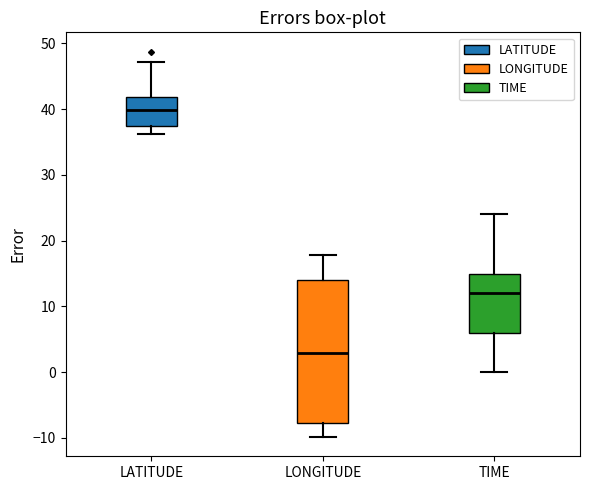

Reading left to right, transcribe this box plot: for each box, give where its median line is, the range the box spans, and where its two whiskers end, as read against the y-axis. The values are not printed on the chart, so give them approximately, as read against the axis.

LATITUDE: median 40, box 37 to 42, whiskers 36 to 47
LONGITUDE: median 3, box -8 to 14, whiskers -10 to 18
TIME: median 12, box 6 to 15, whiskers 0 to 24